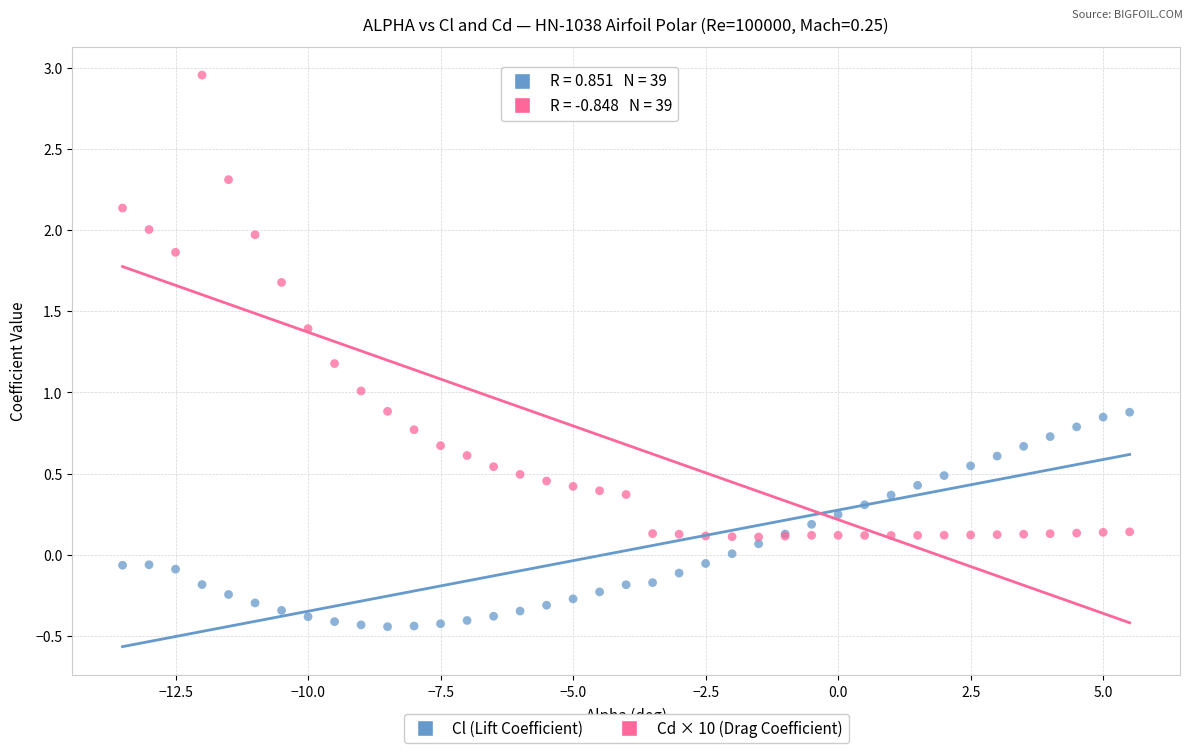

Which series reaches the maximum Y coordinate?

Cd × 10 (Drag Coefficient)